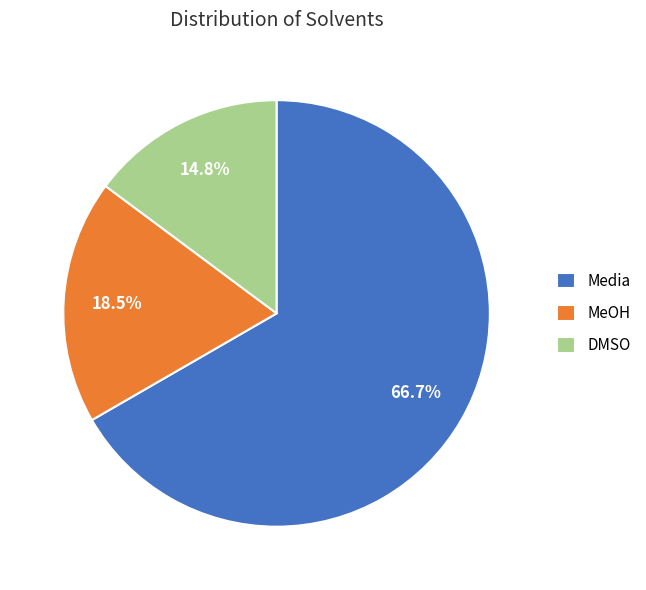

To the nearest percent, what is the average slice percentage?

33%